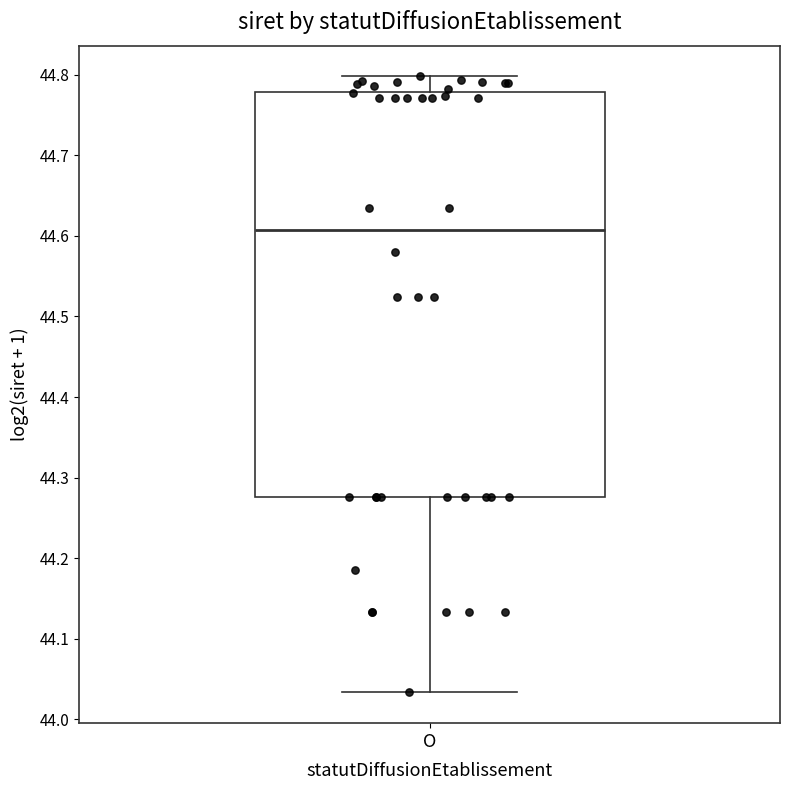

Where does the median line of the box for O sit on the y-axis? The values are not printed on the chart, so give them approximately, as read against the axis.

44.61